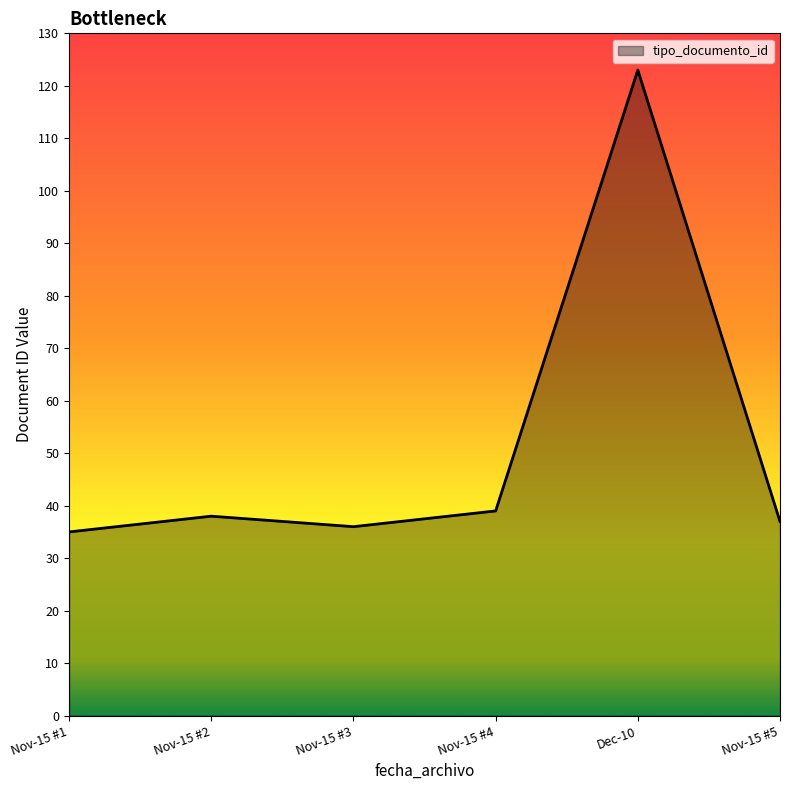

Is it true that the value at Dec-10 is 123?

True